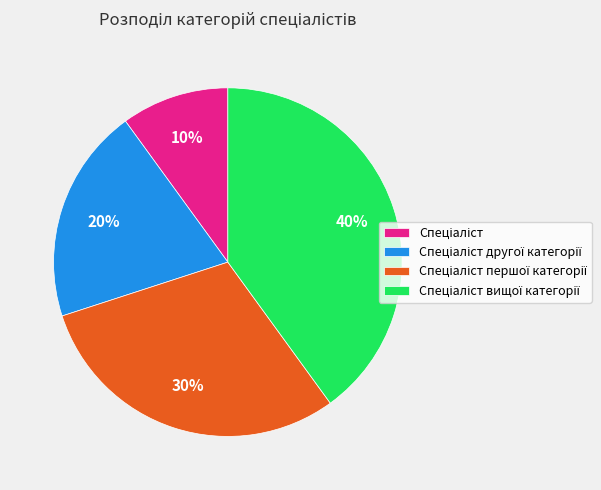

Count the number of slices in the pie.

4